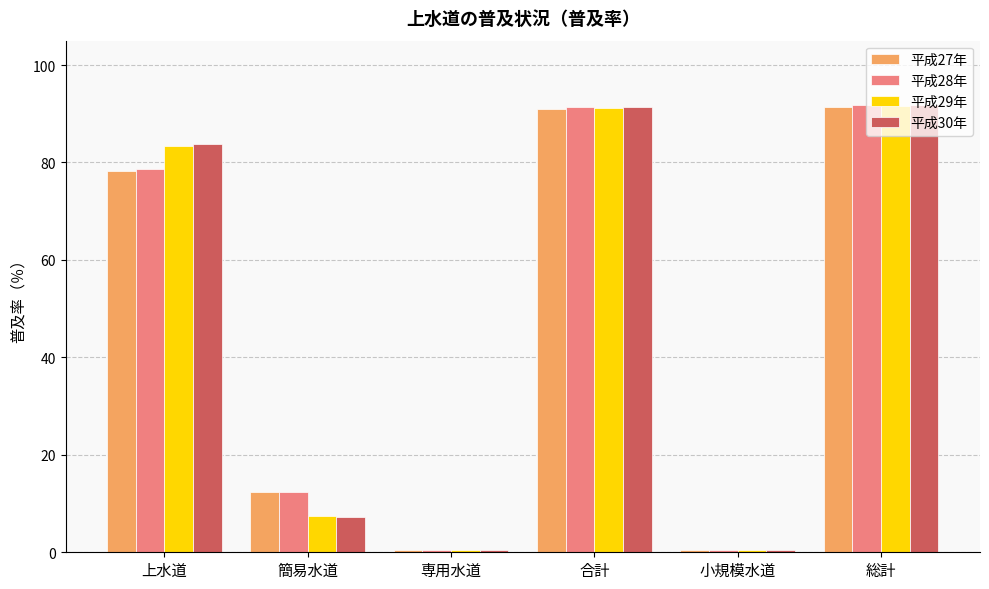

The 平成27年 series shows 91.4 at 総計. True or false?

True